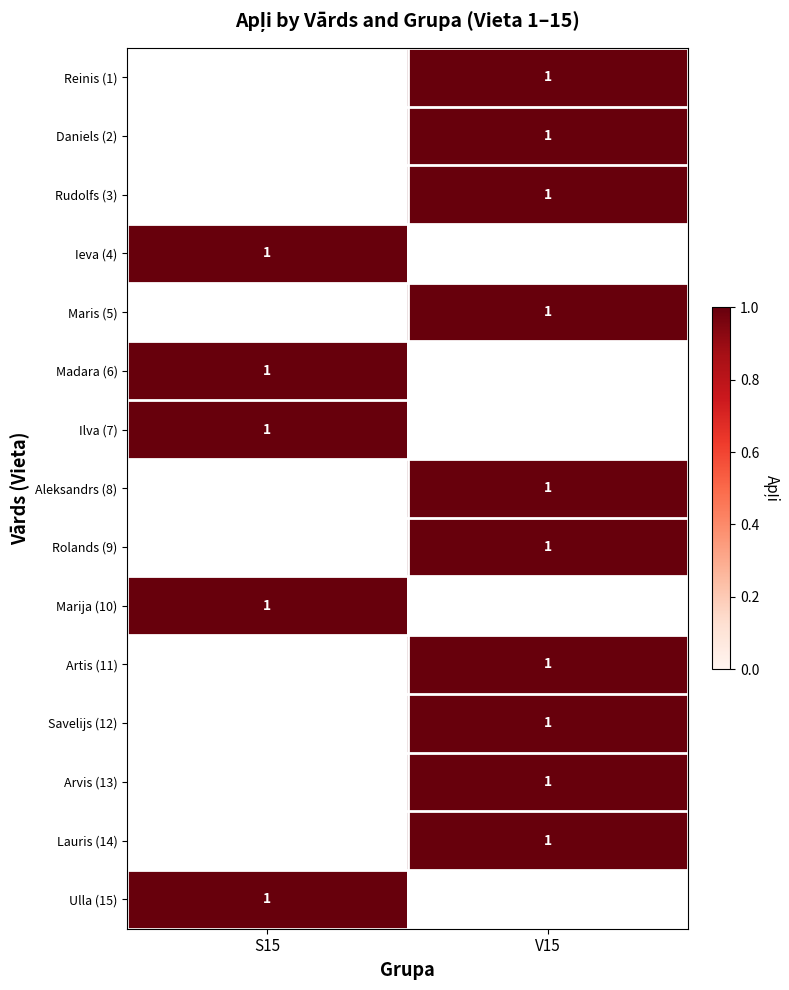

At which label does Ulla (15) reach its peak?

S15